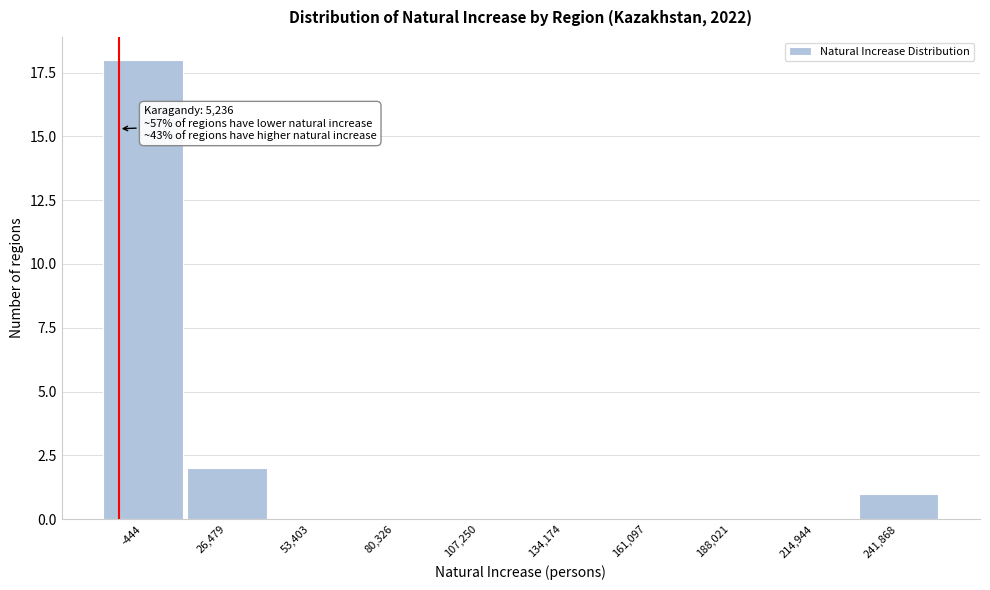

Reading left to right, what are all the values shown in this chart?

-444=18	26,479=2	53,403=0	80,326=0	107,250=0	134,174=0	161,097=0	188,021=0	214,944=0	241,868=1